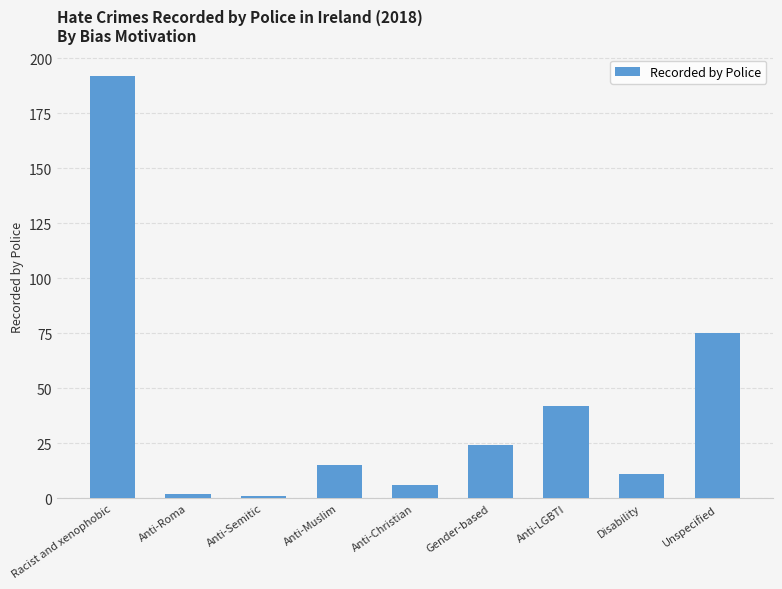

What is the change in value from Racist and xenophobic to Anti-LGBTI?

-150